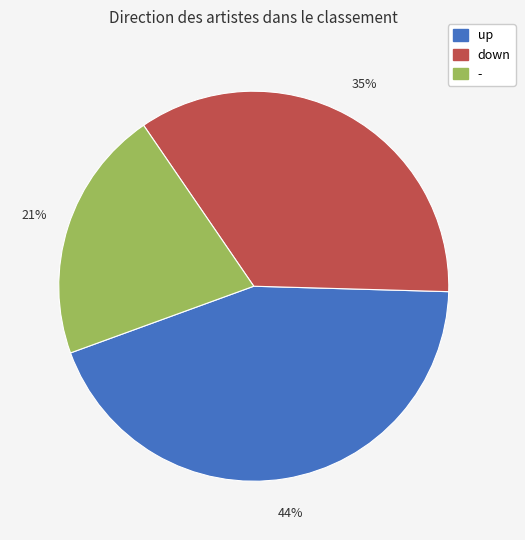

Which category has the biggest portion of the pie?

up